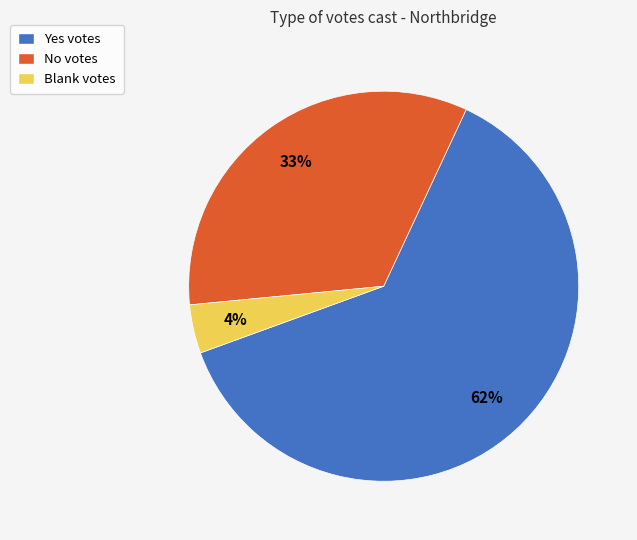

To the nearest percent, what is the combined percentage of Yes votes and Blank votes?

67%